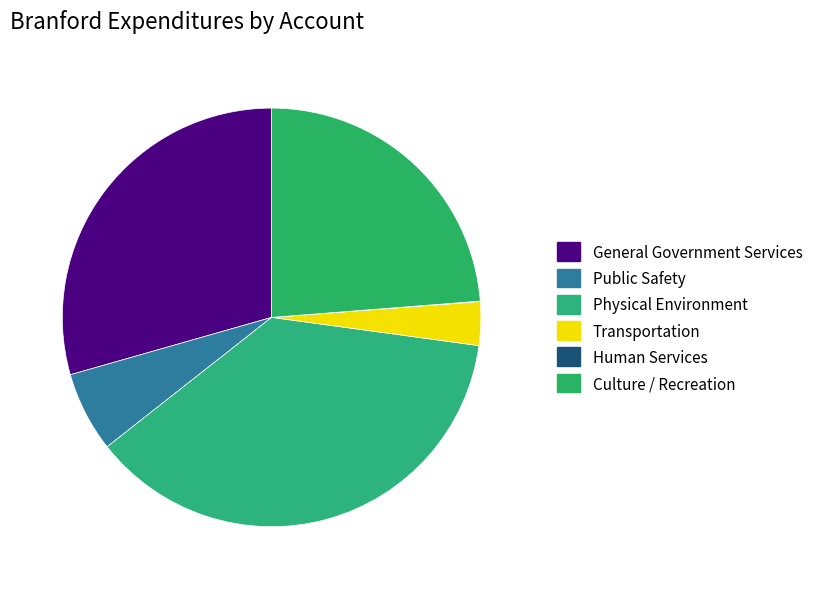

Is it true that Transportation is 3% of the pie?

True